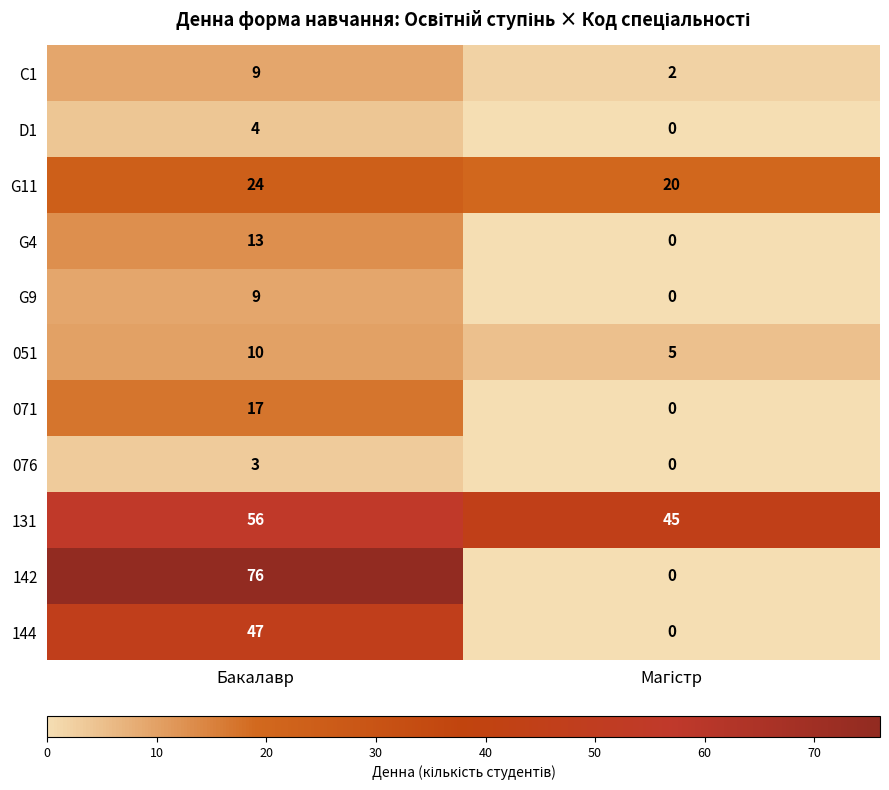

What is the spread (max minus min) of values at Бакалавр?

73